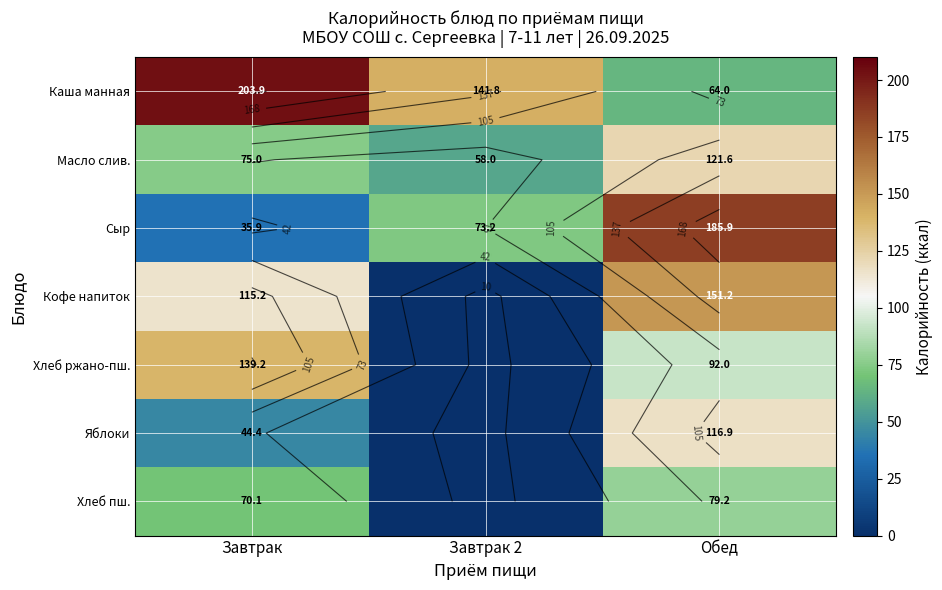

Between Обед and Завтрак, which is larger?

Завтрак